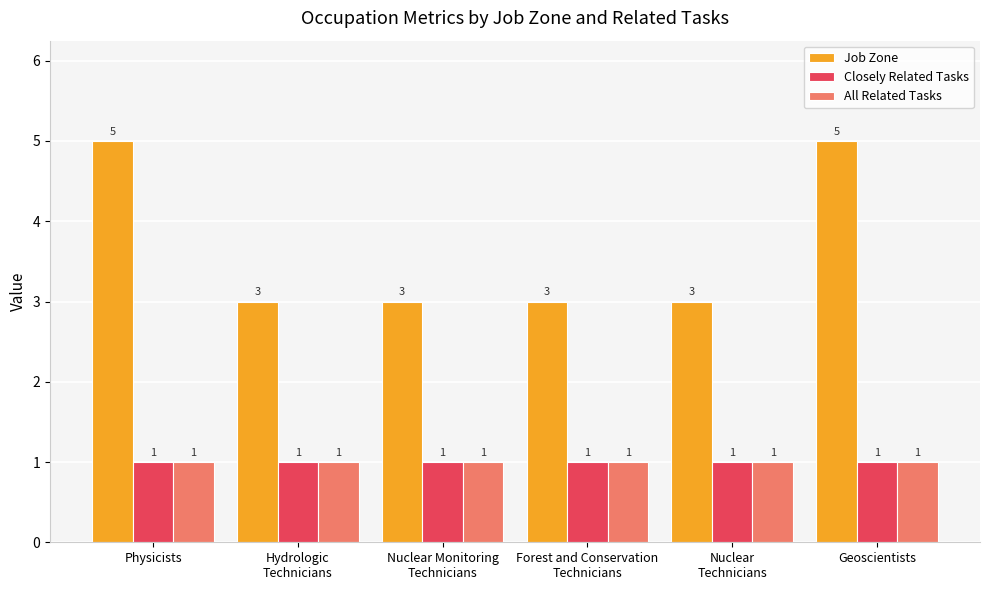

Does the chart contain stacked bars?

No